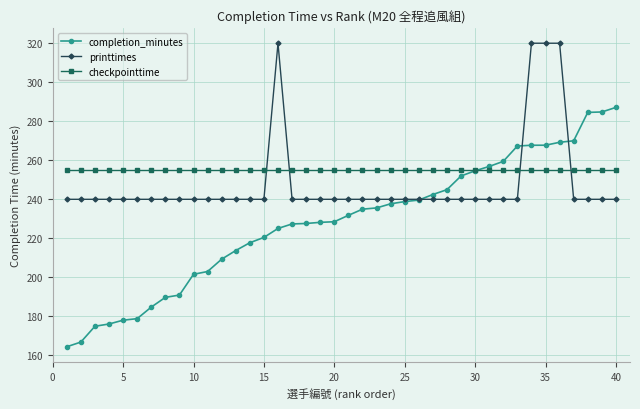

Which series has the largest total across all categories?

checkpointtime